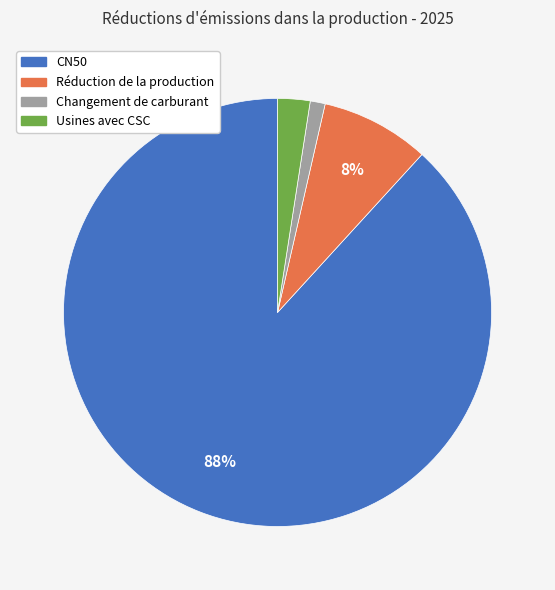

How many segments does this pie chart have?

4